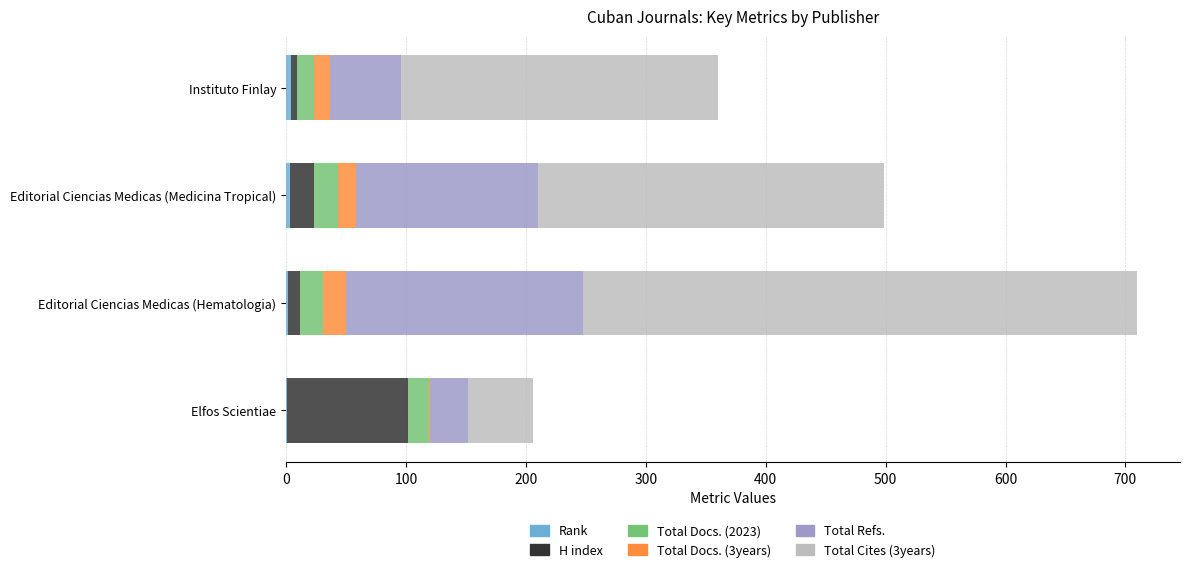

At which category is the sum across all series the highest?

Editorial Ciencias Medicas (Hematologia)